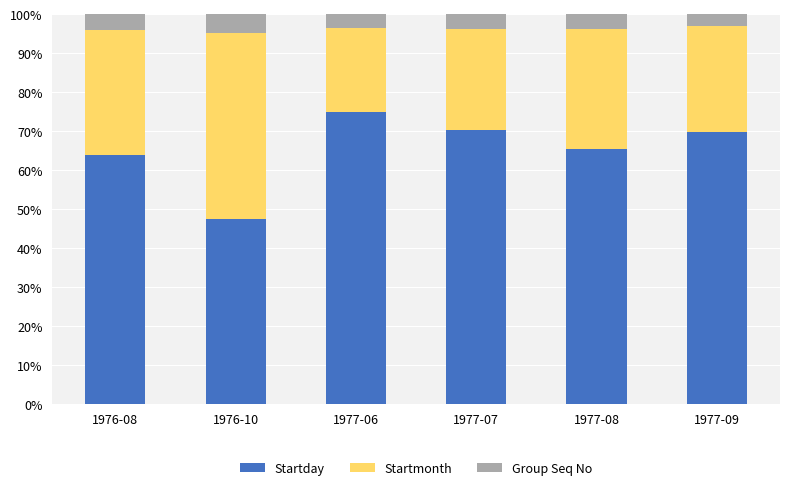

Does the chart contain any negative values?

No